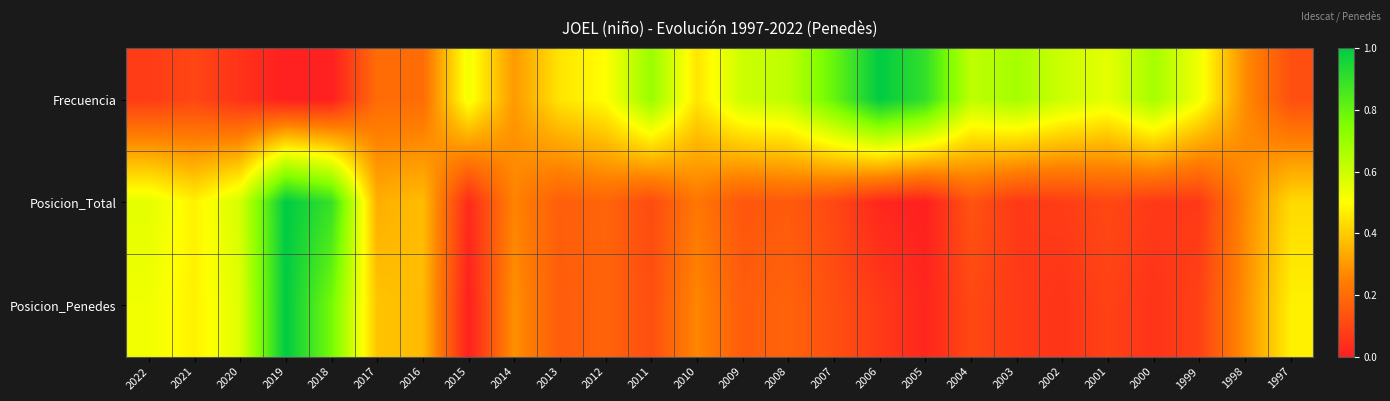

Between 2017 and 2007, which series saw the biggest shift?

Frecuencia